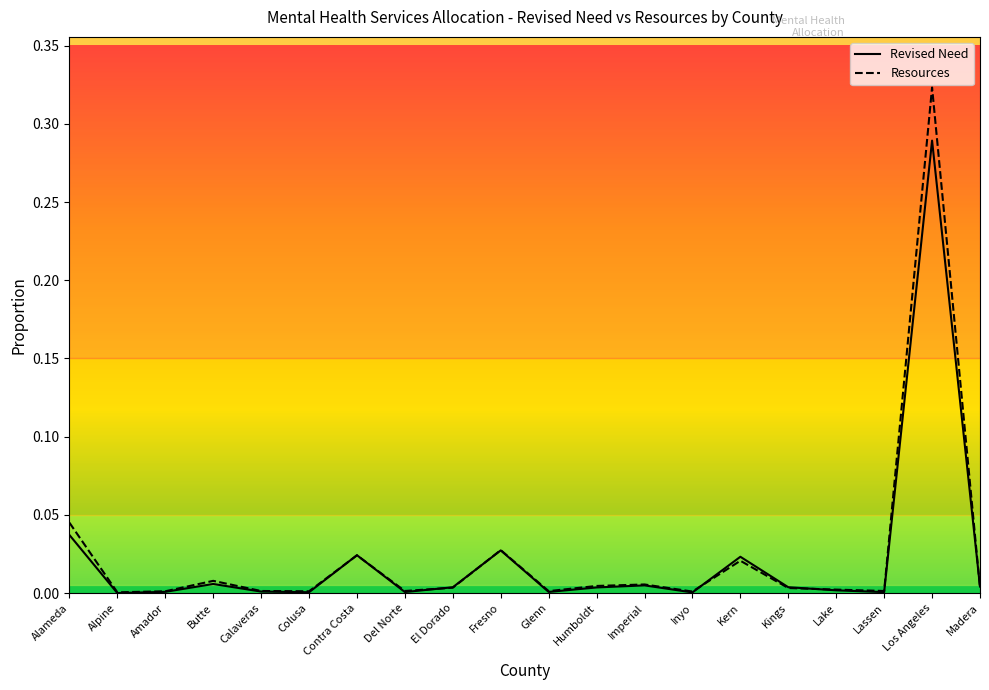

At which category is the sum across all series the highest?

Los Angeles